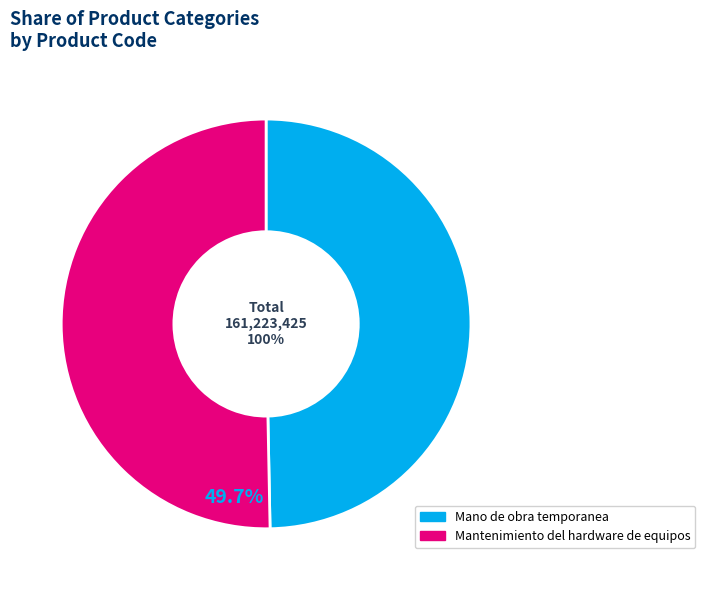

What is the smallest slice in the pie chart?

Mano de obra temporanea